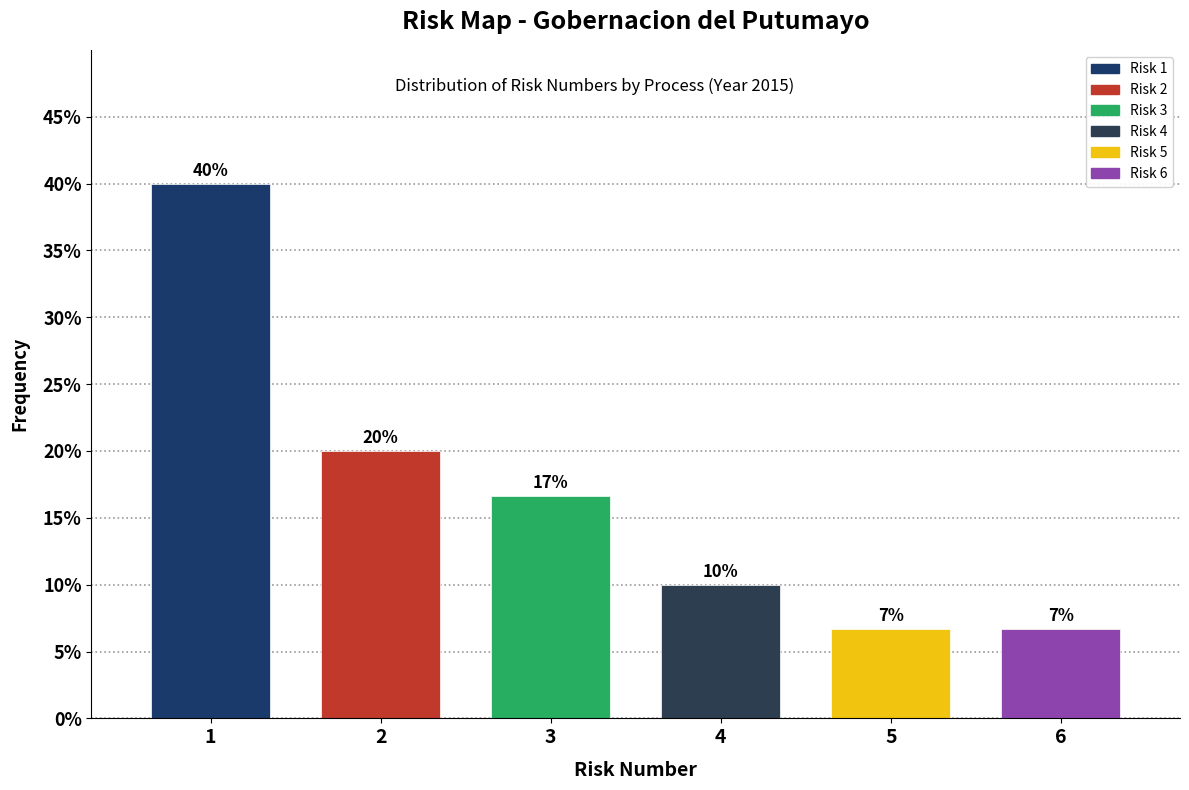

What is the value of the 1st bar from the left?

40.0